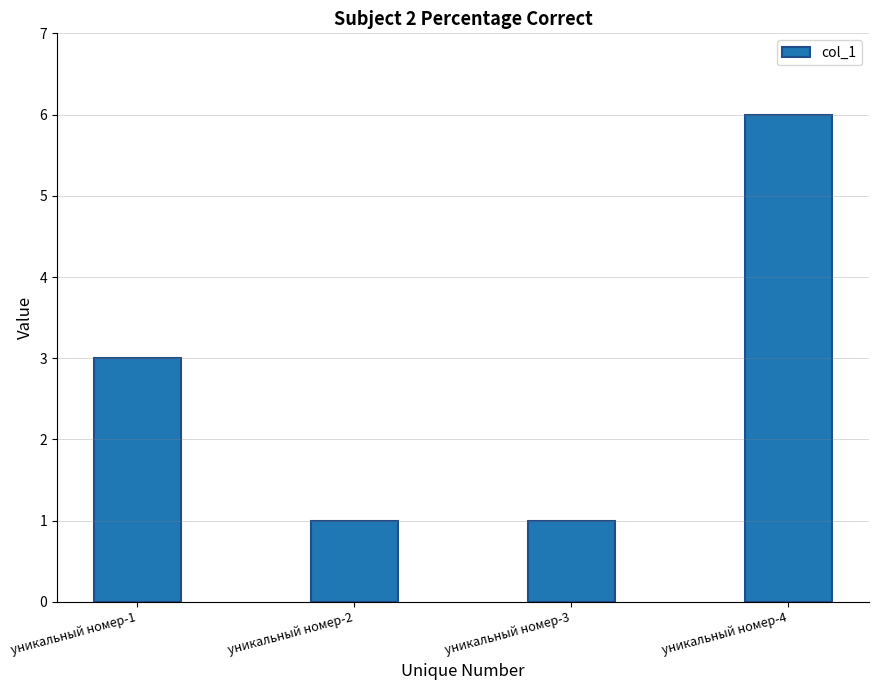

The chart shows a value of 0 at уникальный номер-2. True or false?

False